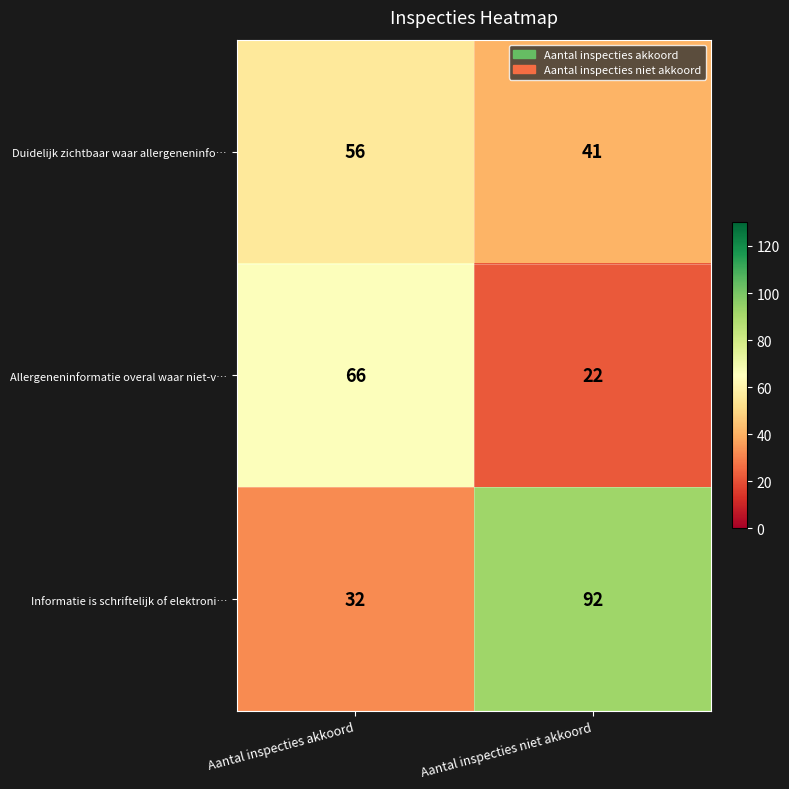

What is the total value across all series at Aantal inspecties niet akkoord?

155